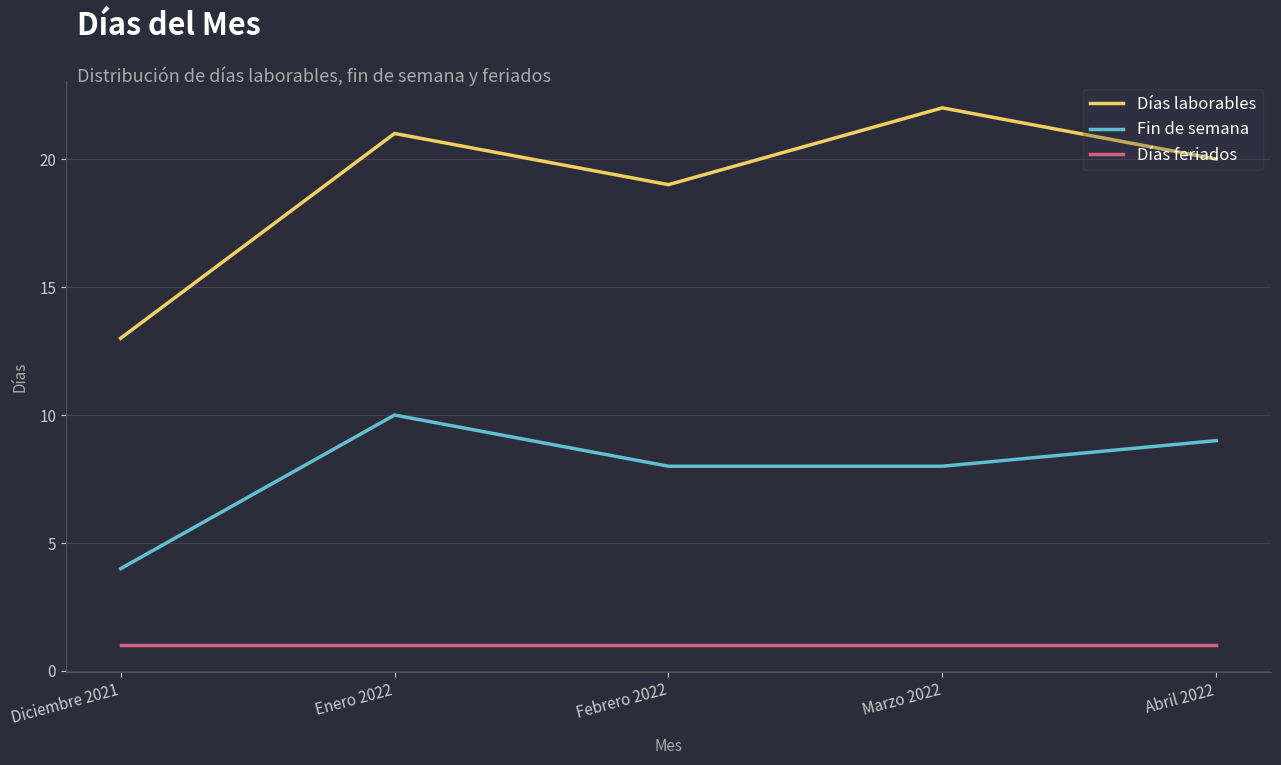

At which category is the sum across all series the highest?

Enero 2022